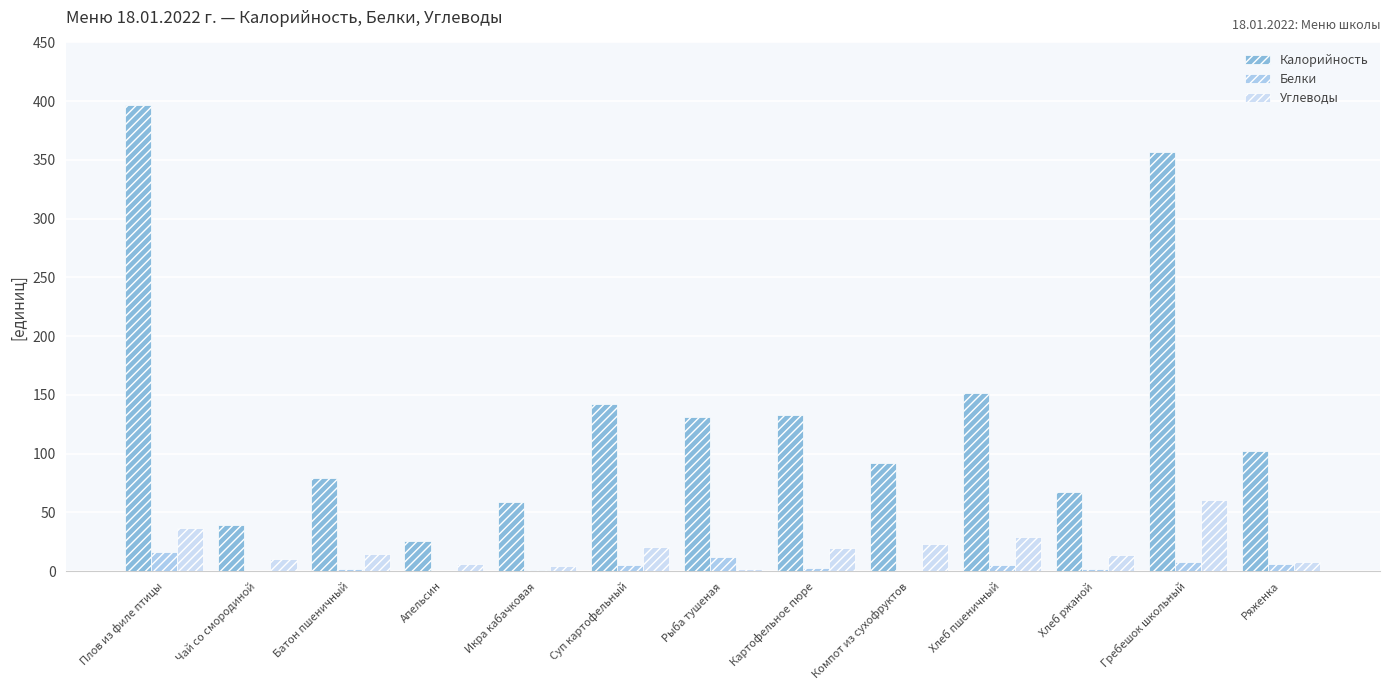

What is the label of the 2nd bar from the left?

Чай со смородиной